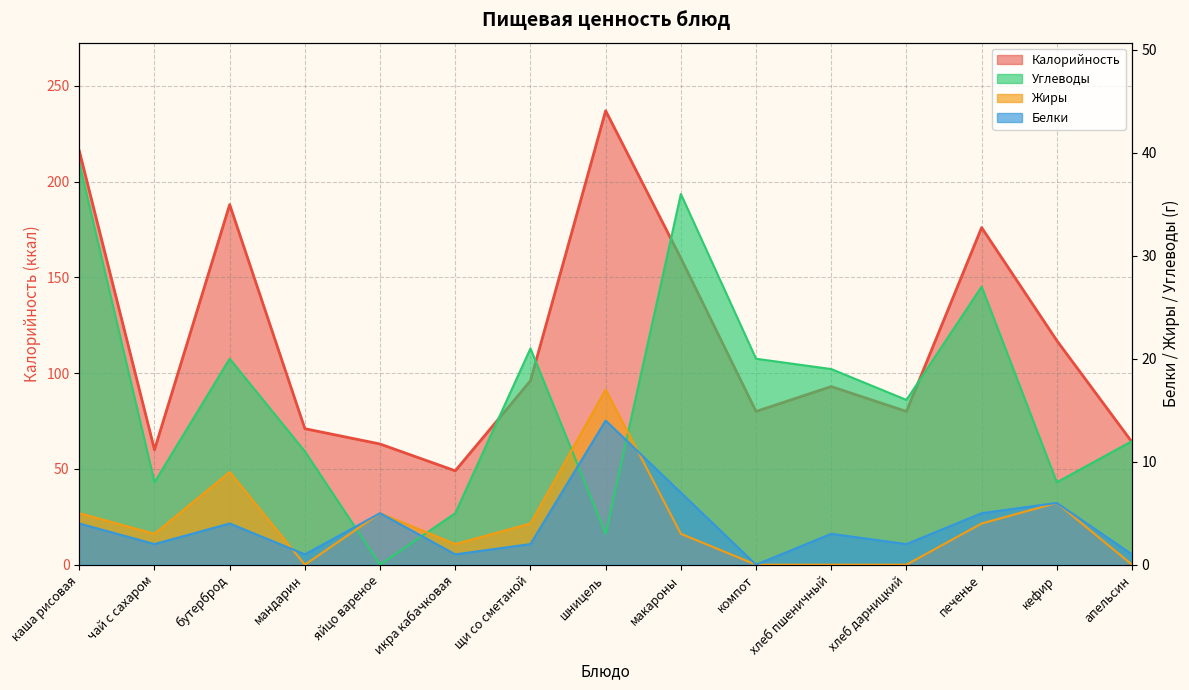

What is the maximum value shown in the chart?

237